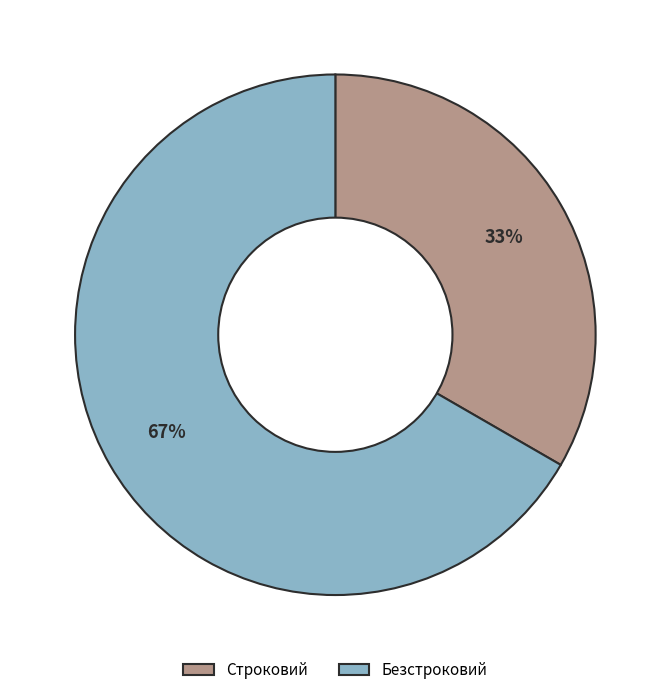

Between Строковий and Безстроковий, which is larger?

Безстроковий